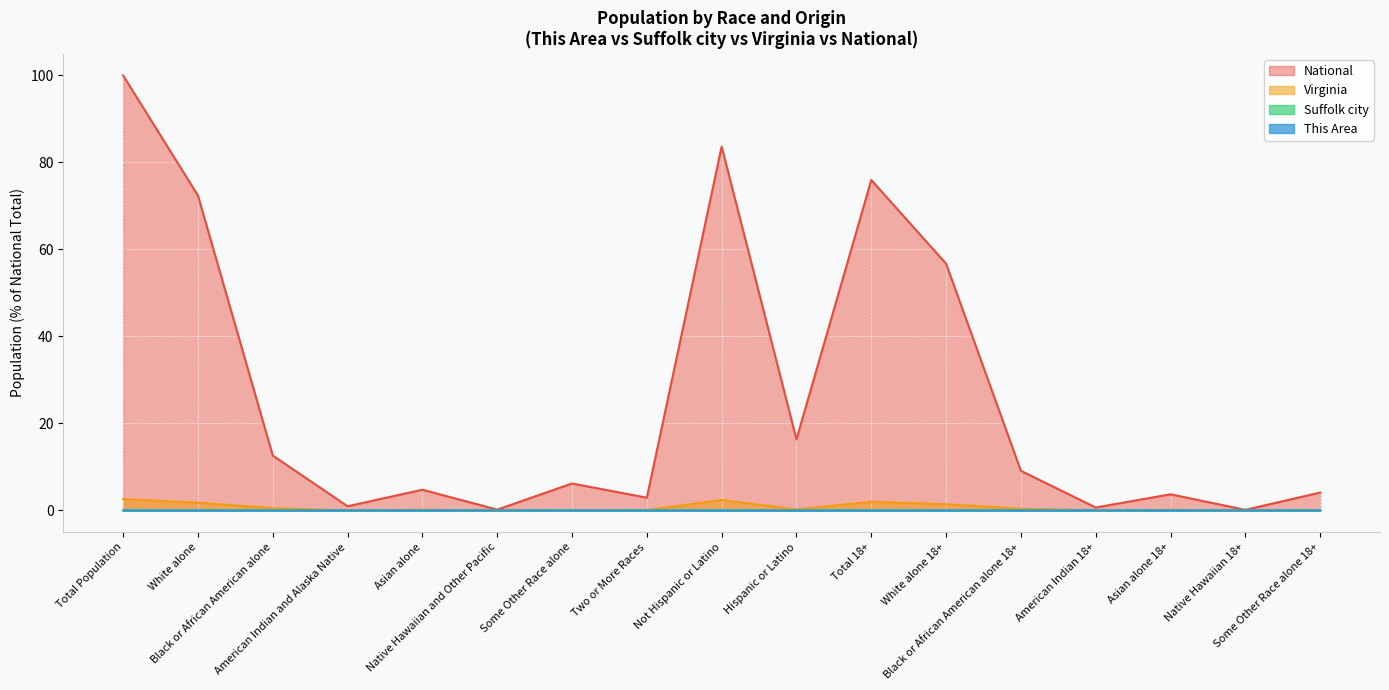

Reading right to left, extract all data points from this chart.

This Area: 0.0	0.0	0.0	0.0	0.0	0.0	0.0	0.0	0.0	0.0	0.0	0.0	0.0	0.0	0.0	0.0	0.0
Suffolk city: 0.0	0.0	0.0	0.0	0.0	0.0	0.0	0.0	0.0	0.0	0.0	0.0	0.0	0.0	0.0	0.0	0.0
Virginia: 0.1	0.0	0.1	0.0	0.4	1.4	2.0	0.2	2.4	0.1	0.1	0.0	0.1	0.0	0.5	1.8	2.6
National: 4.1	0.1	3.7	0.7	9.1	56.7	76.0	16.3	83.7	2.9	6.2	0.2	4.8	0.9	12.6	72.4	100.0